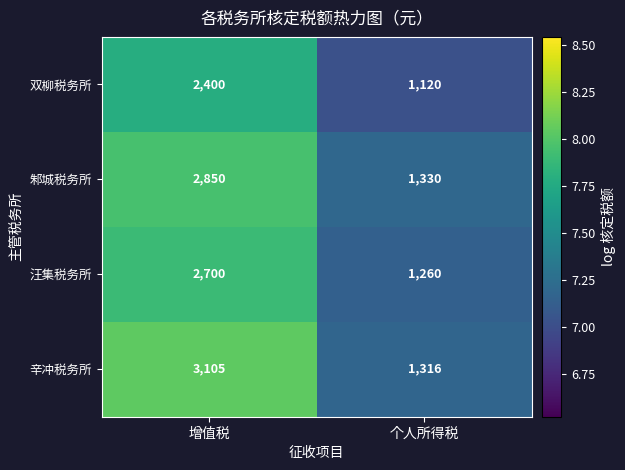

Which series has the largest total across all categories?

辛冲税务所